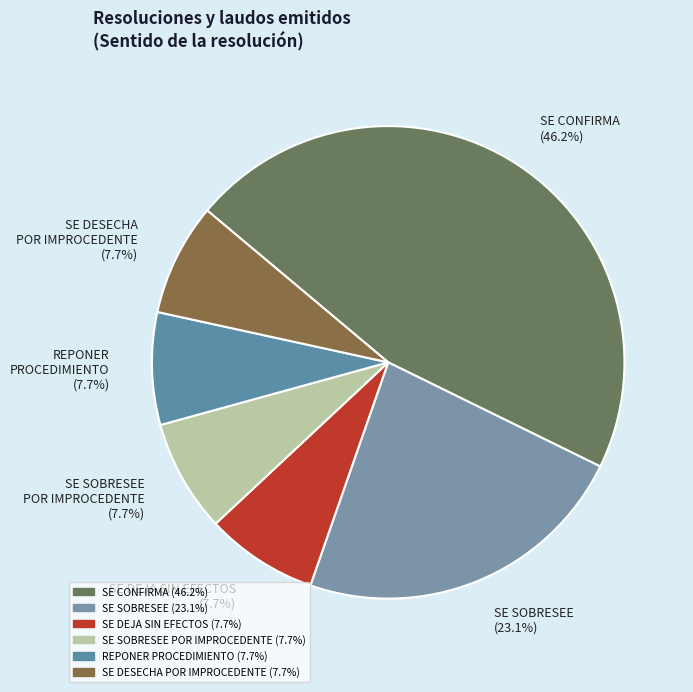

What percentage is the REPONER PROCEDIMIENTO slice, to the nearest percent?

8%